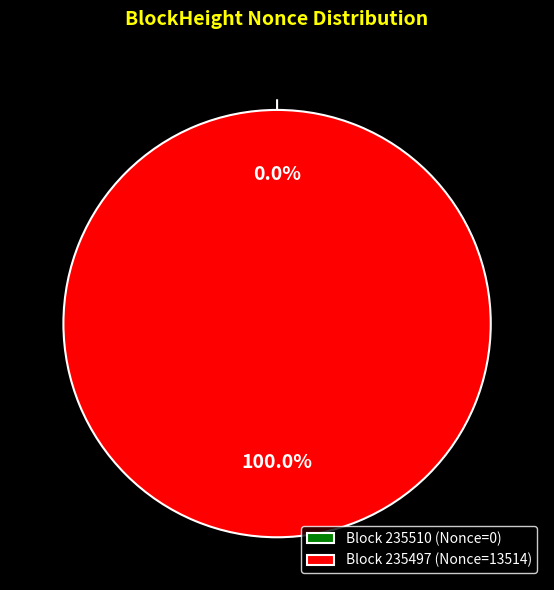

Which slice is the largest?

235497